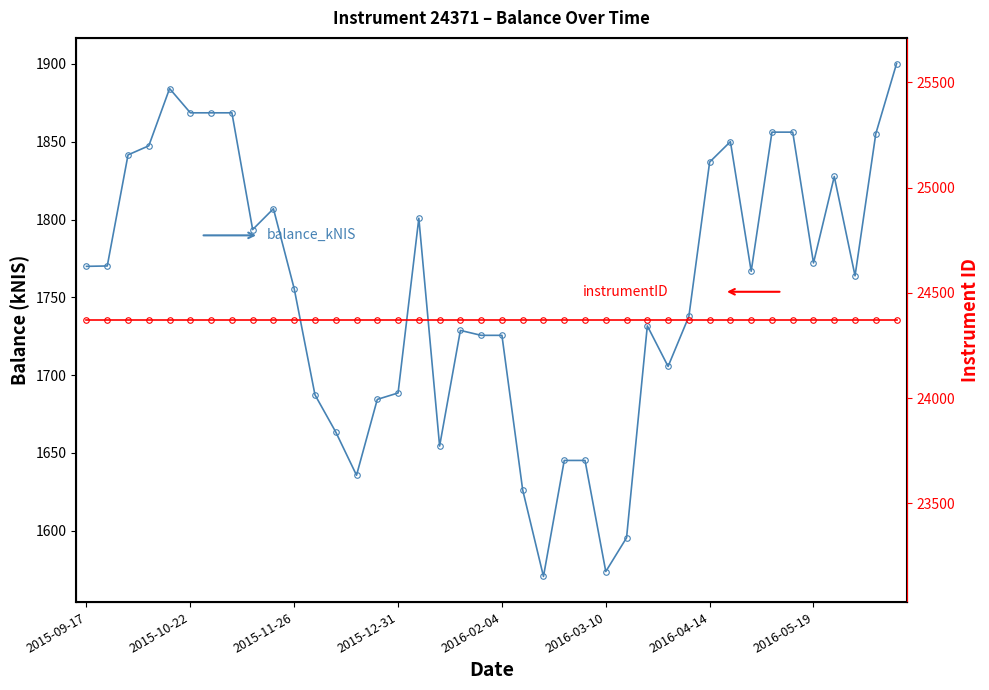

At which label is instrumentID closest to 24371?

2015-09-17